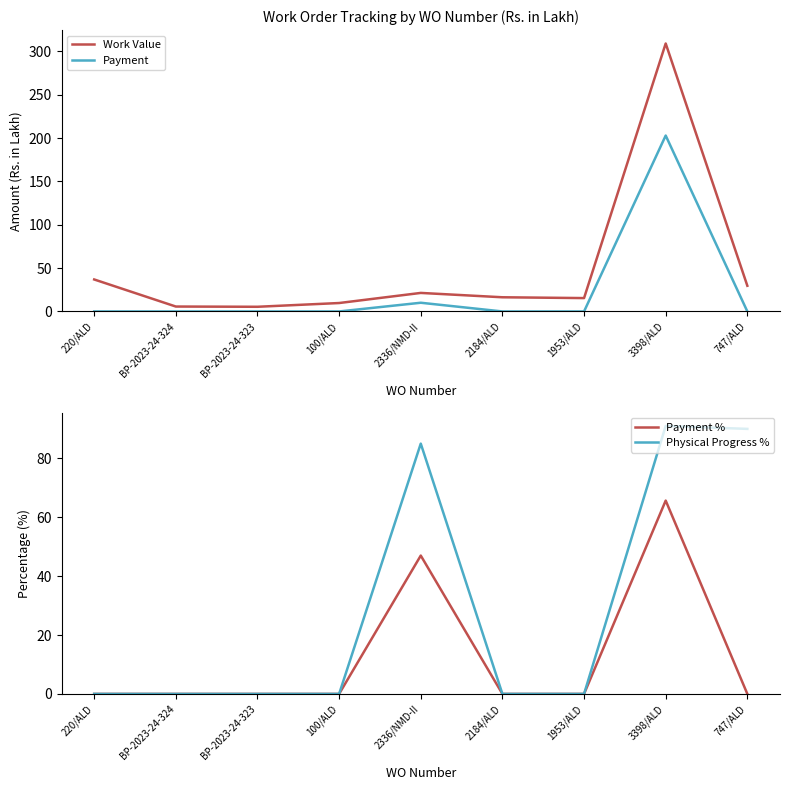

How many intersections are there between Payment % and Work Value?

2